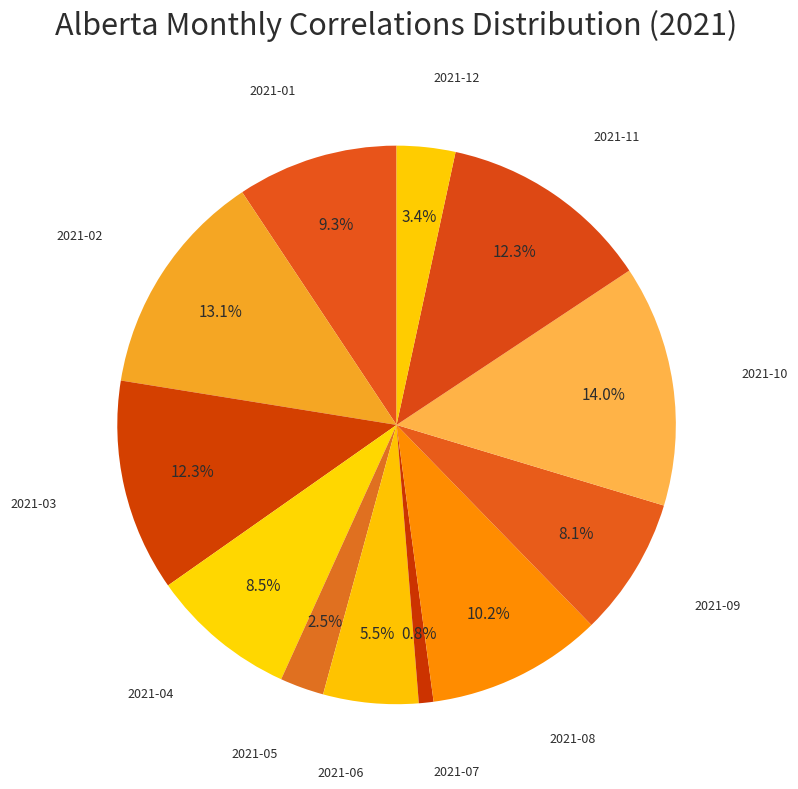

What is the smallest slice in the pie chart?

2021-07